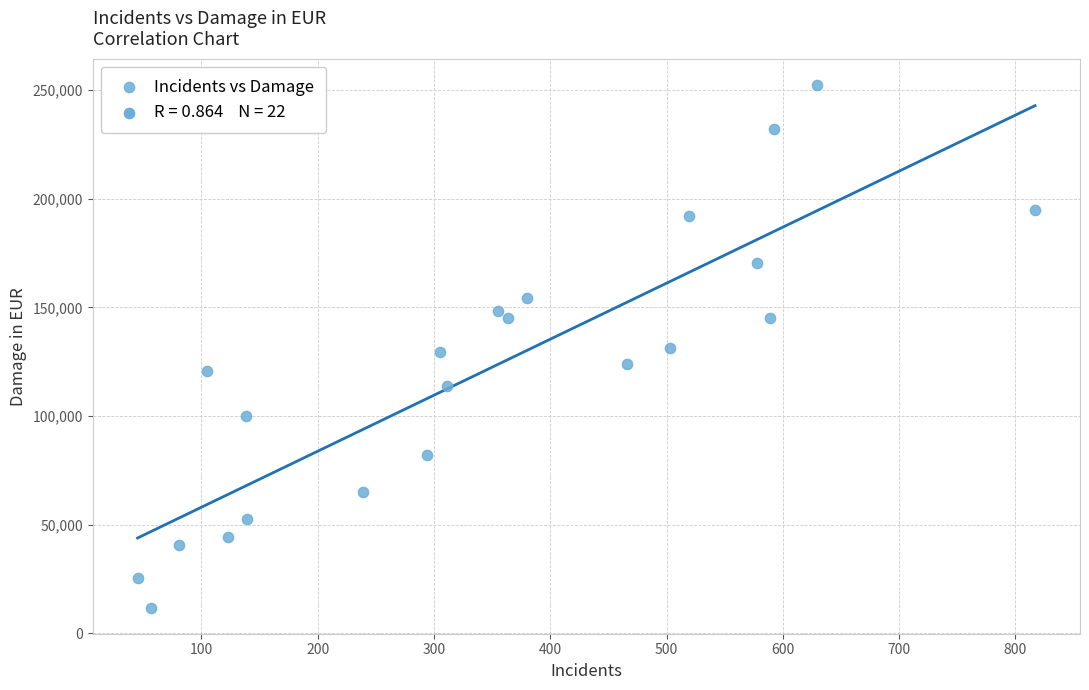

What is the range of Y values (max minus min)?

240702